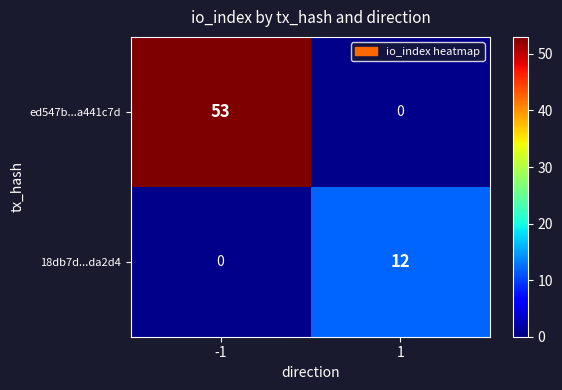

Is it true that ed547b...a441c7d equals 53 at -1?

True